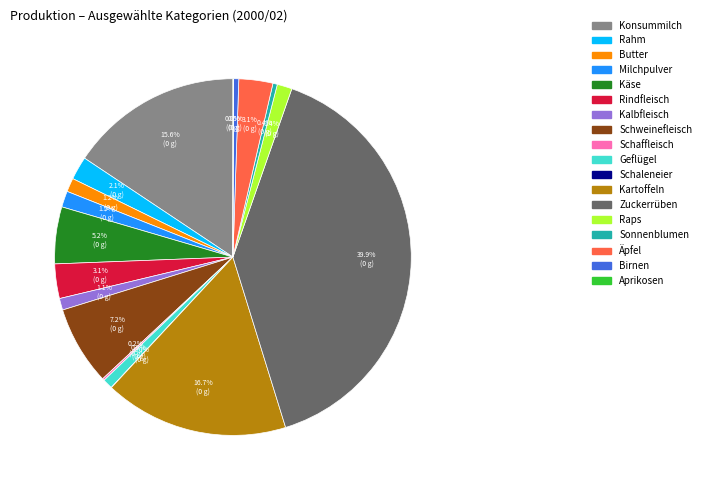

Does Kartoffeln account for over 50% of the chart?

No